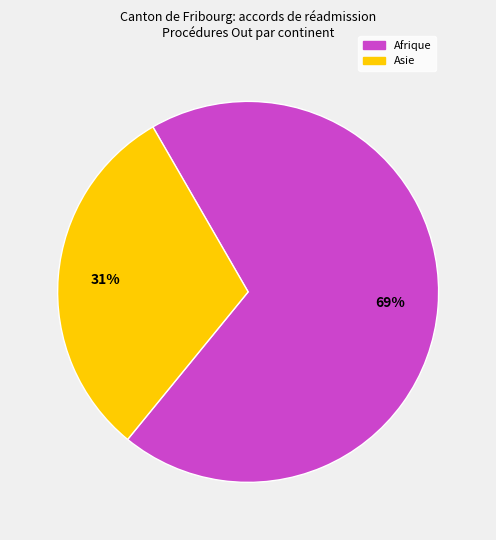

To the nearest percent, what is the difference between the largest and smallest slice percentages?

38%